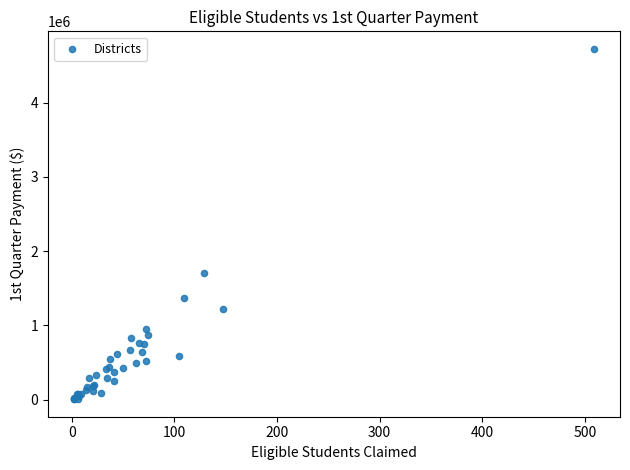

What Y value in the scatter plot is closest to 2364728?

1703421